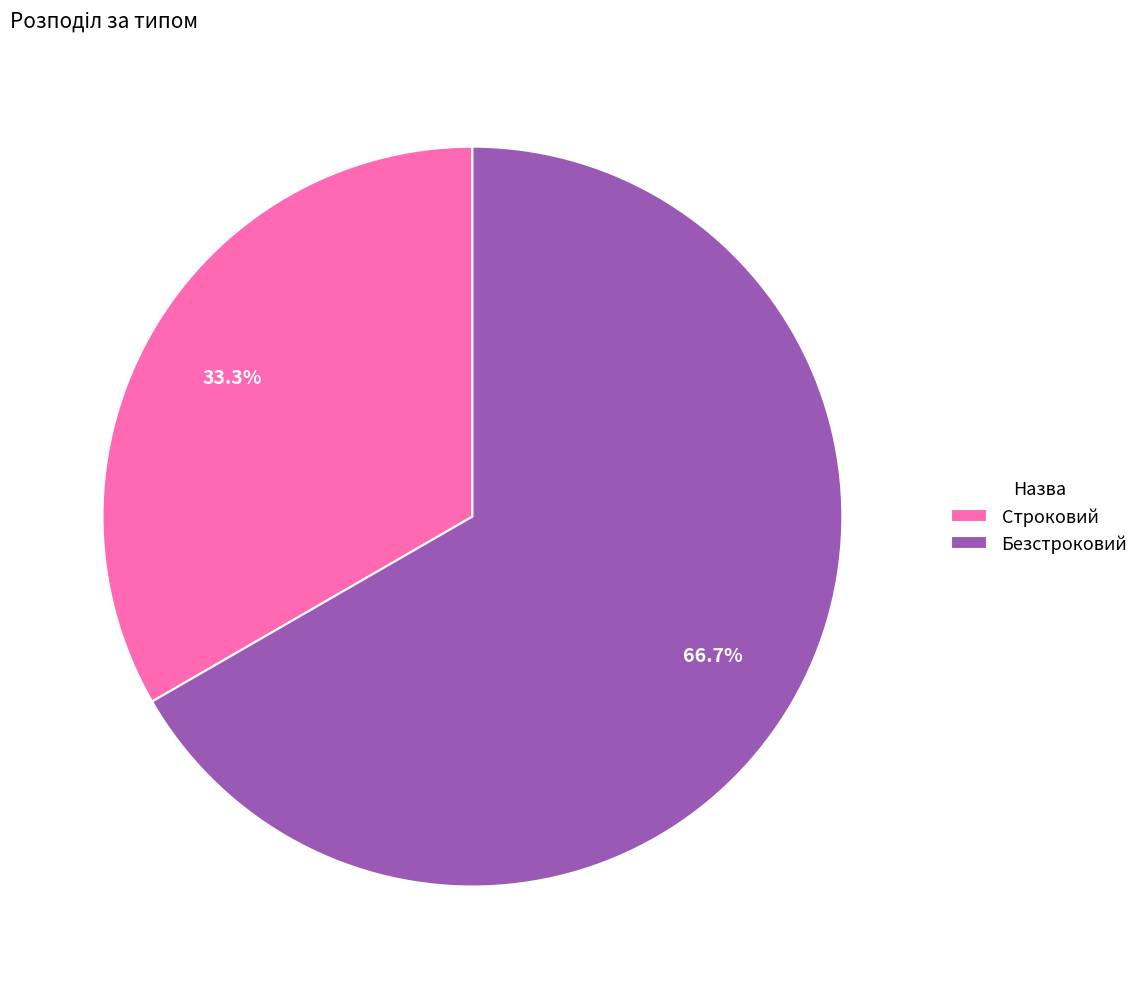

Rank the categories by value from lowest to highest.

Строковий, Безстроковий